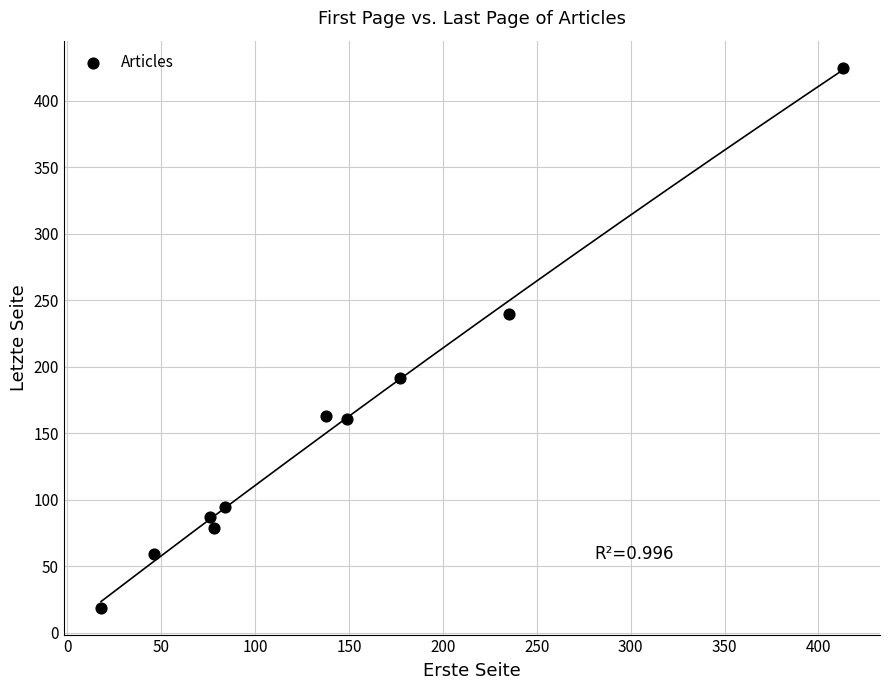

What is the average Y value?

152